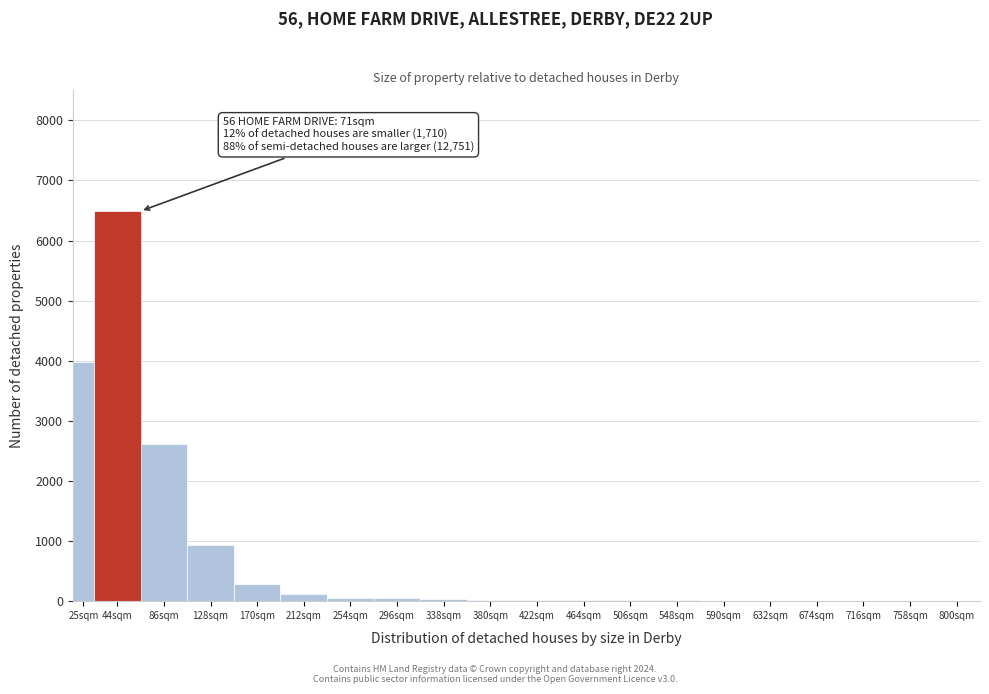

Where is the data nearest to the value 3246?

86sqm